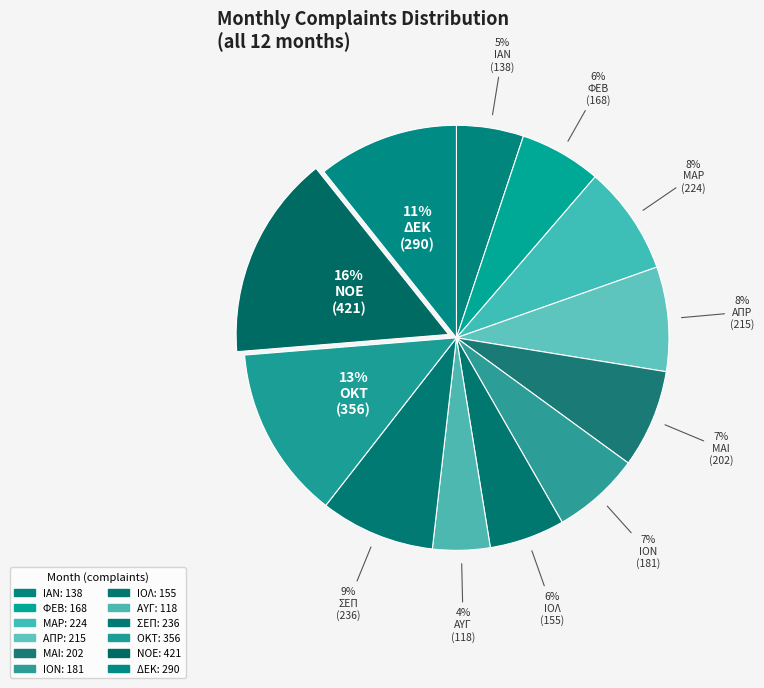

Rank the categories by value from lowest to highest.

ΑΥΓ, ΙΑΝ, ΙΟΛ, ΦΕΒ, ΙΟN, ΜΑΙ, ΑΠΡ, ΜΑΡ, ΣΕΠ, ΔΕΚ, ΟΚΤ, ΝΟΕ